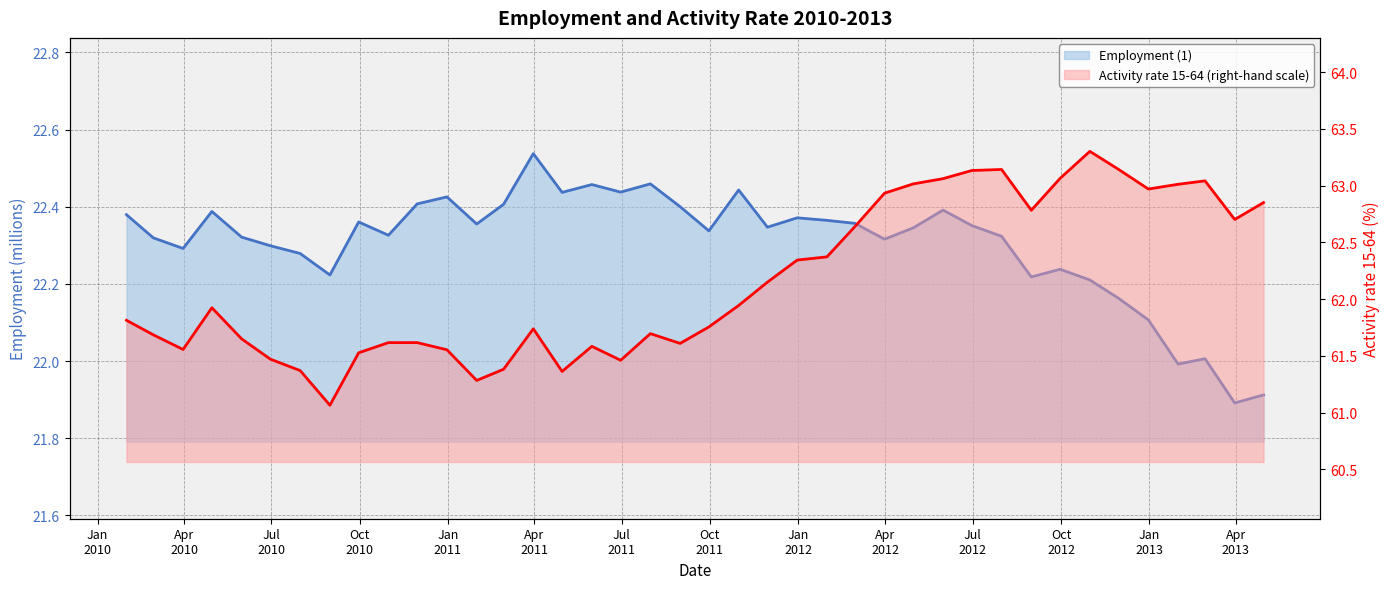

At which category does Employment (1) reach its first local valley?

2010-03-31